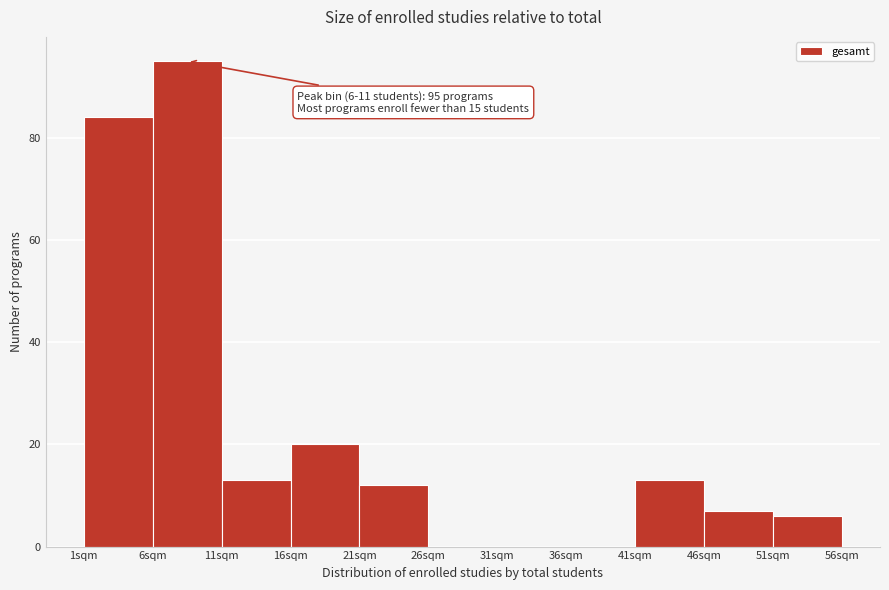

Over which range of the x-axis is the bar tallest?

6 to 11